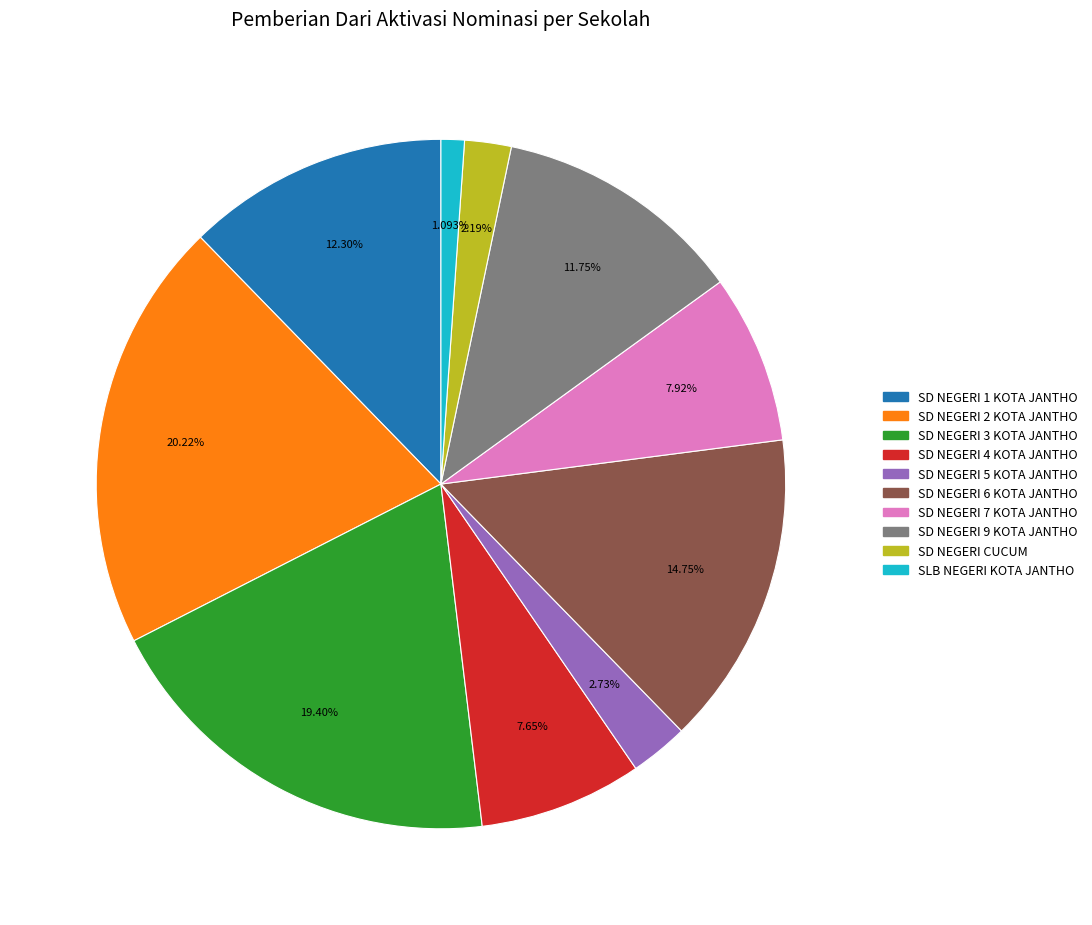

Is there a majority slice in this chart?

No